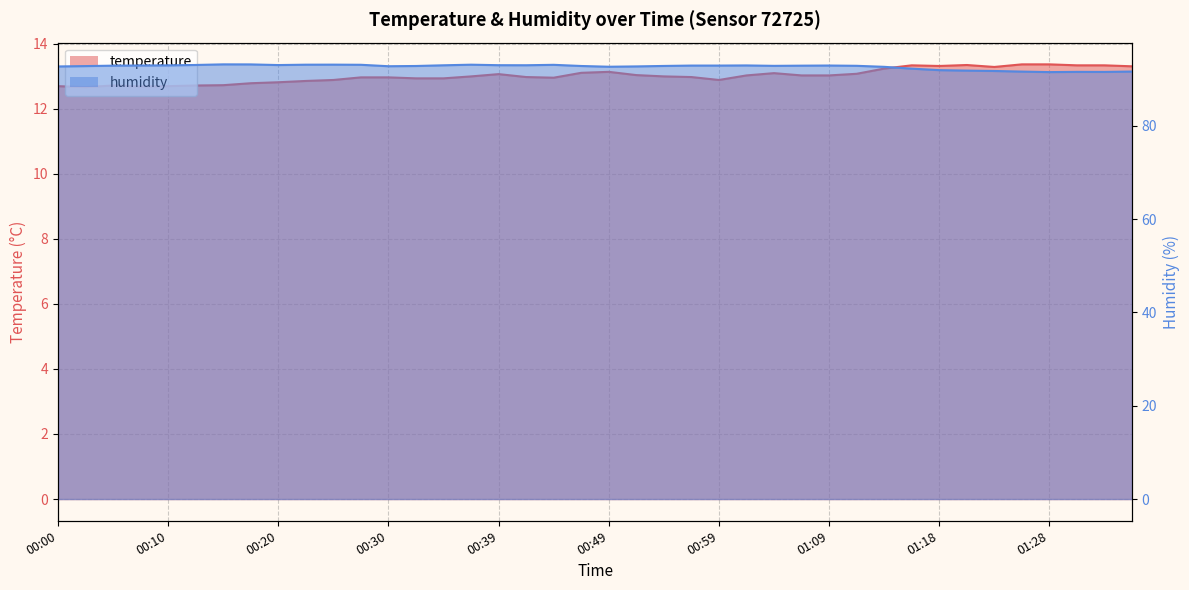

The humidity series shows 39.4 at 00:49. True or false?

False